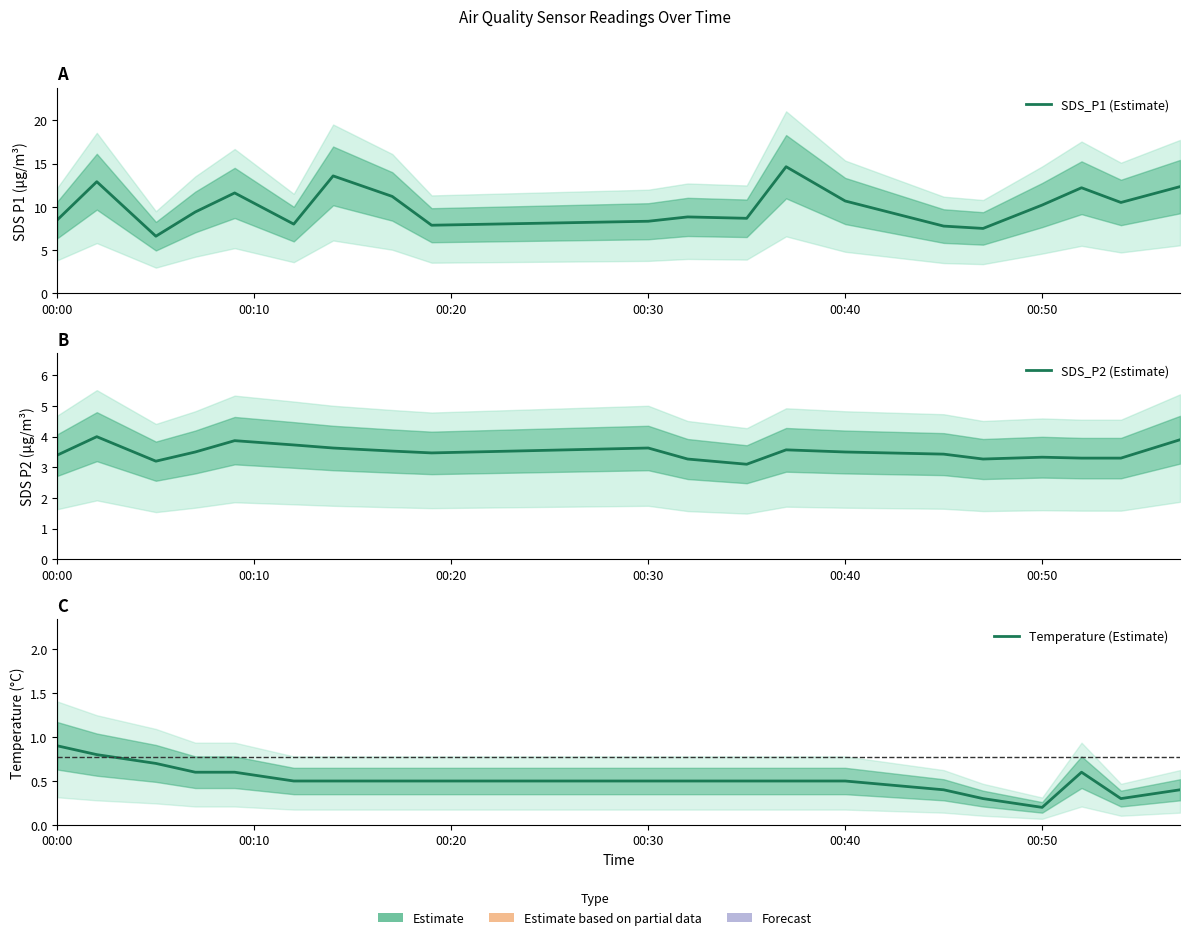

What position from the left is 00:50?

17